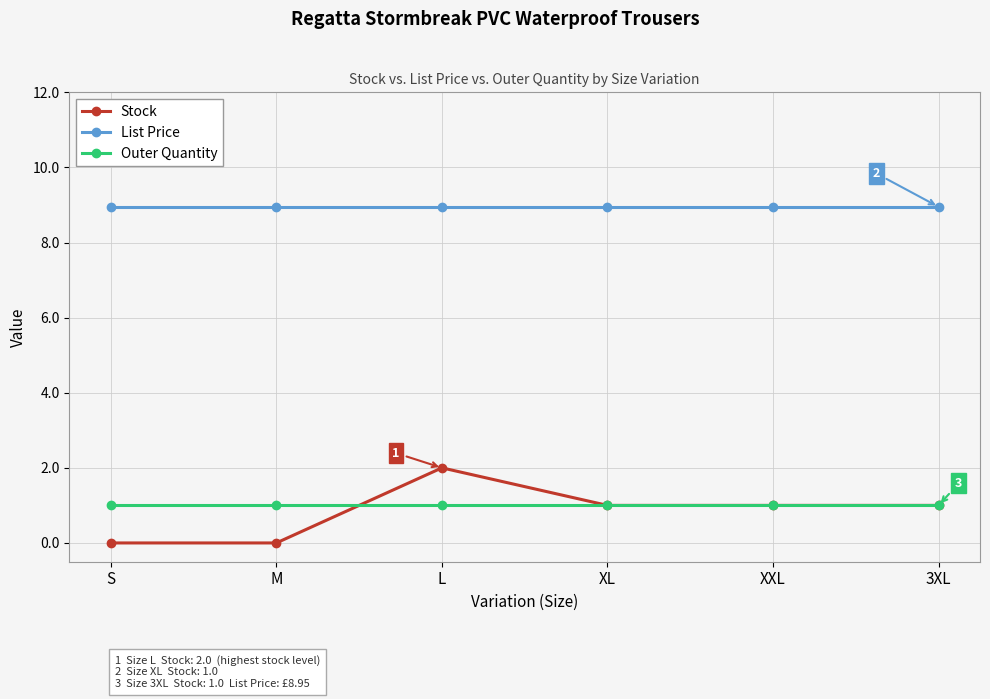

True or false: Stock has a value of 3.2 at L.

False